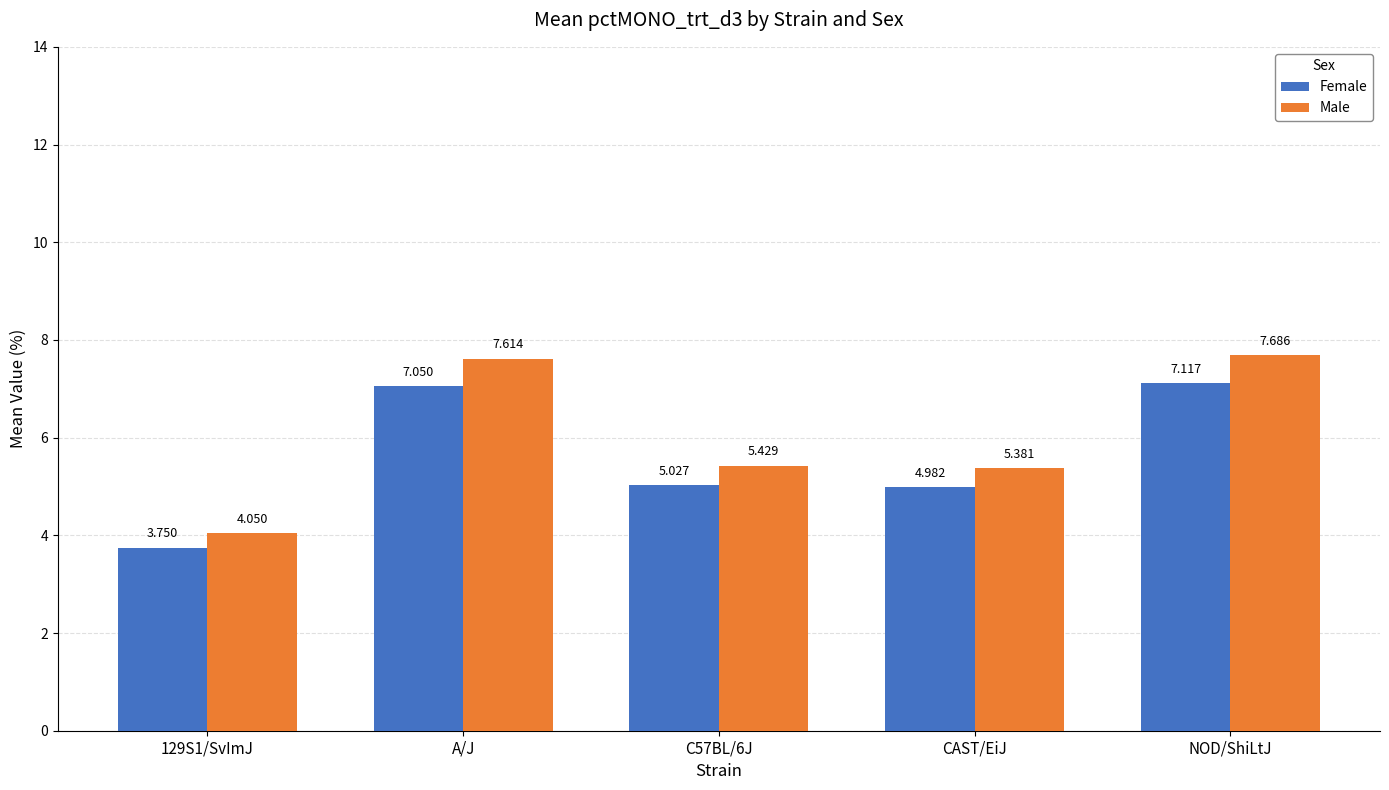

What is the label of the 5th bar from the left?

NOD/ShiLtJ